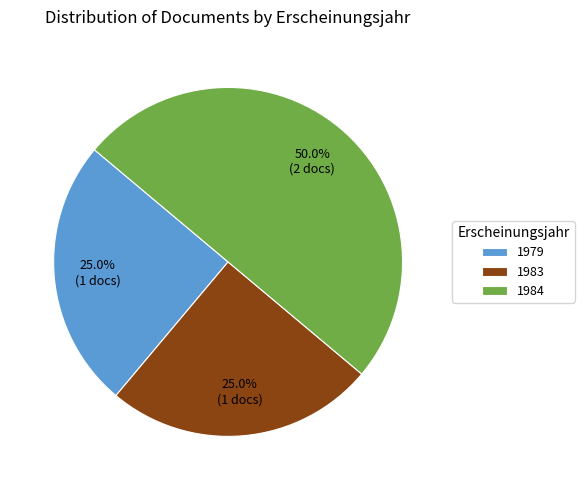

Count the number of slices in the pie.

3